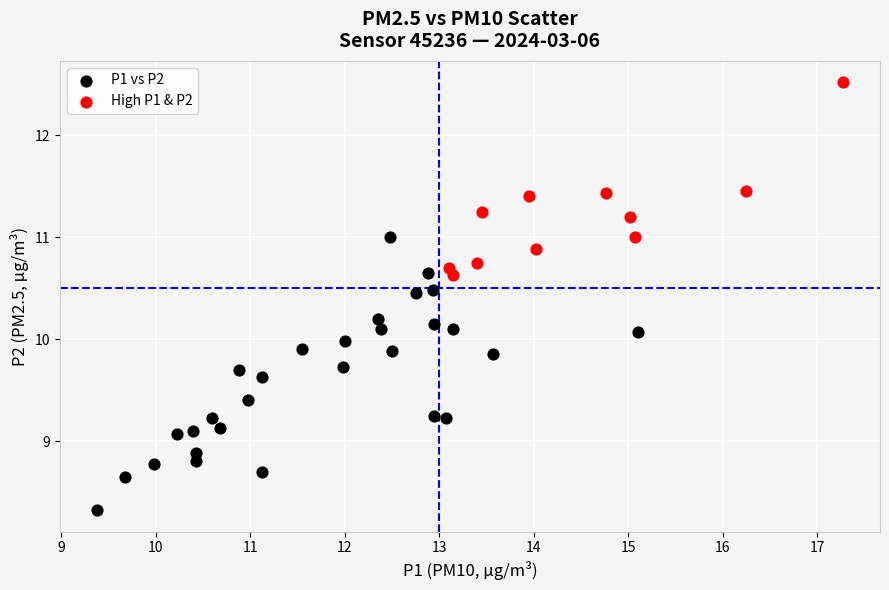

Which series has the largest Y range (max minus min)?

P1 vs P2